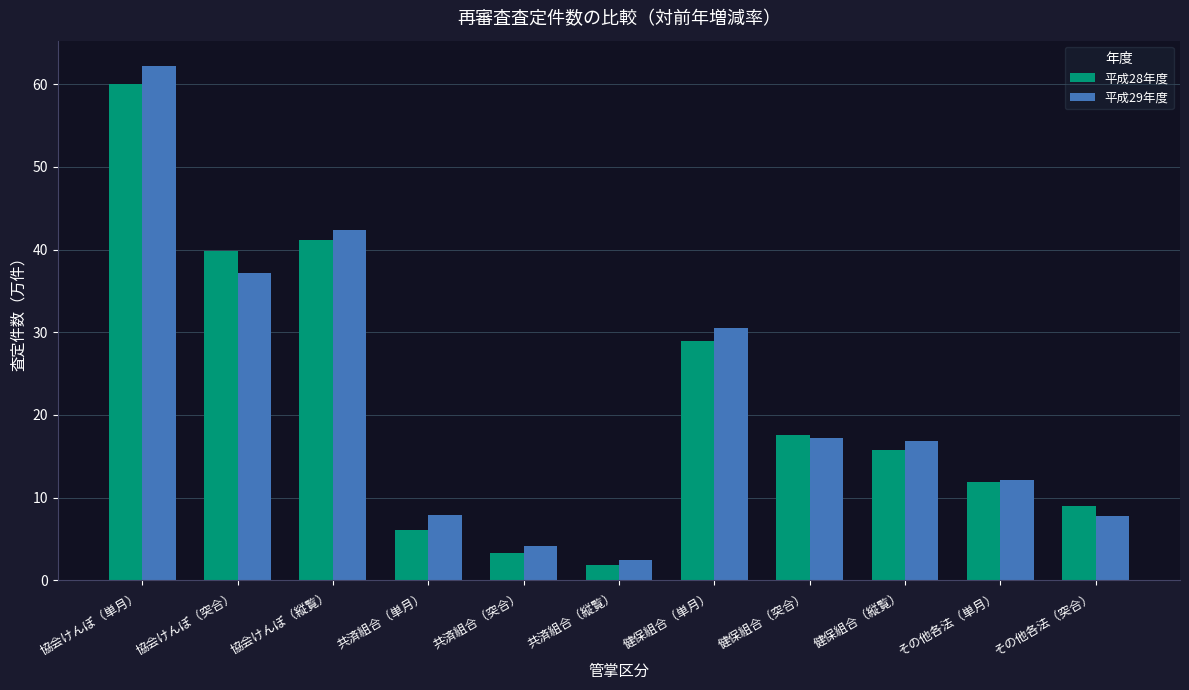

What is the sum of all 平成29年度 values?

240.7